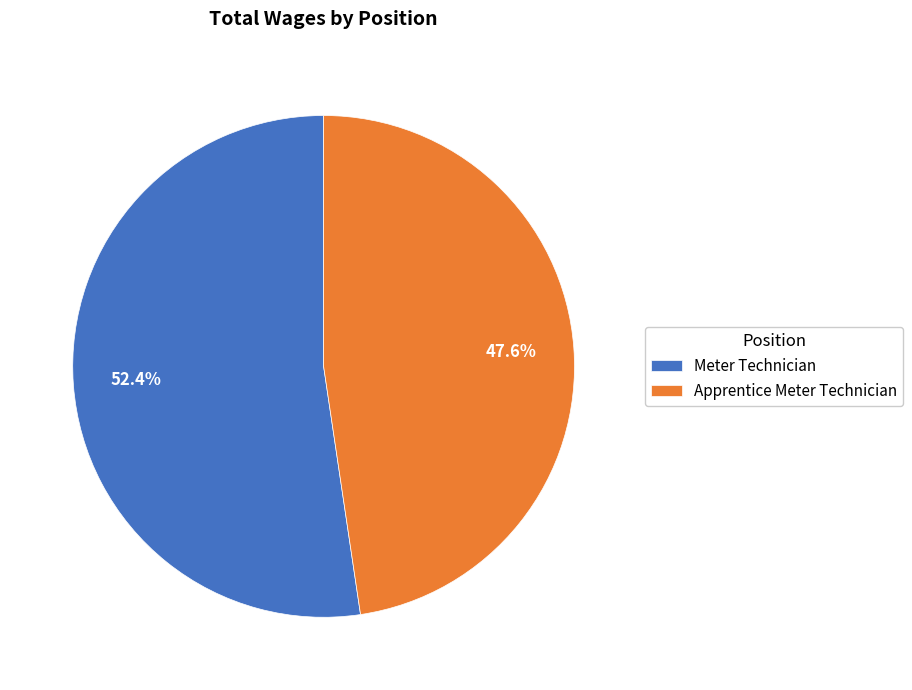

What percentage is the Apprentice Meter Technician slice, to the nearest percent?

48%